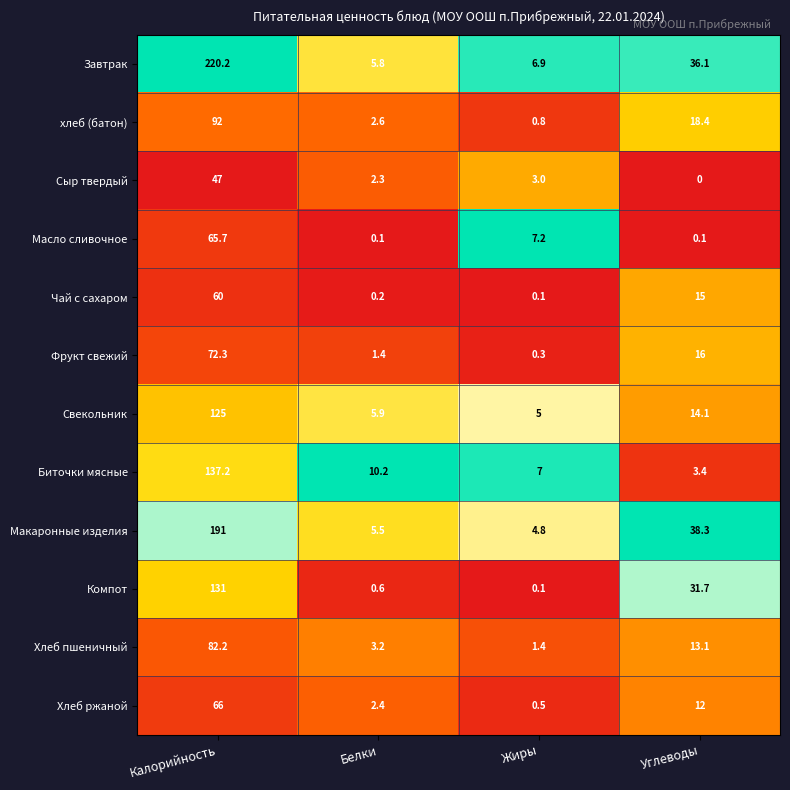

Between Белки and Углеводы, which series saw the biggest shift?

Макаронные изделия